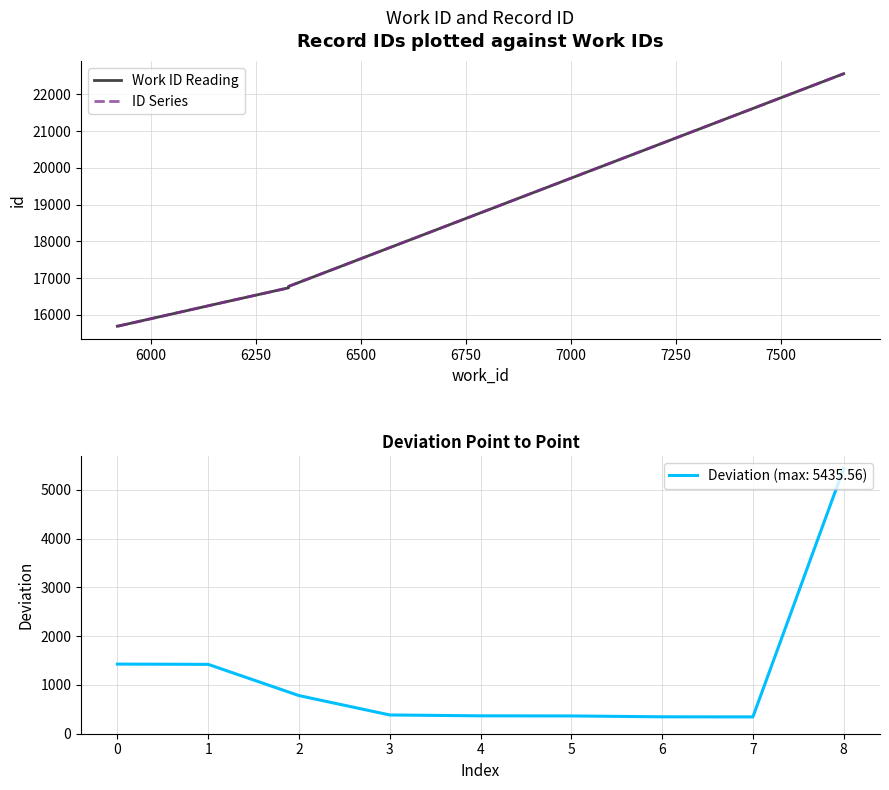

Is it true that Deviation (max: 5435.56) equals 1426.4 at 0?

True